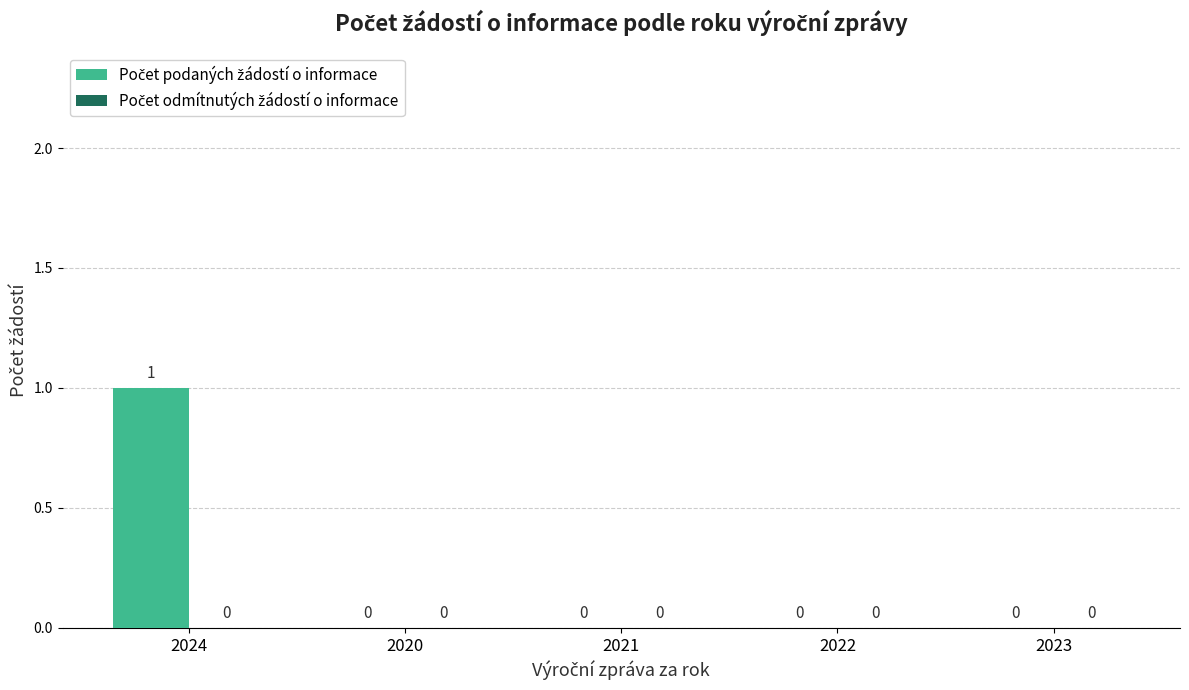

Which category has the highest value across all series?

2024